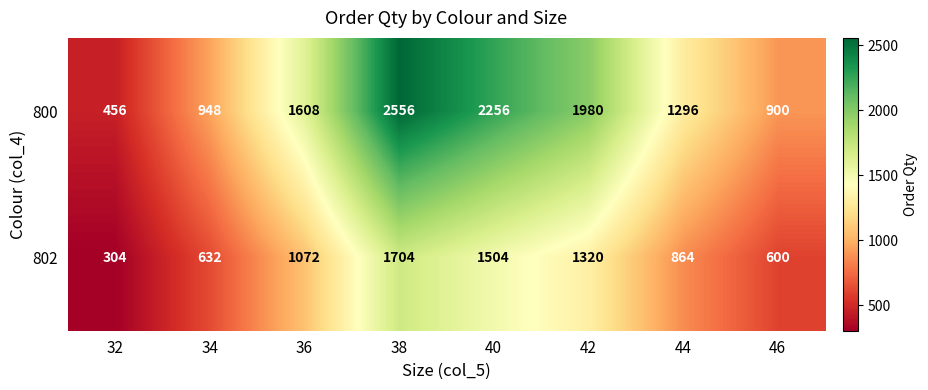

How many values in the 800 series are below 1608?

4